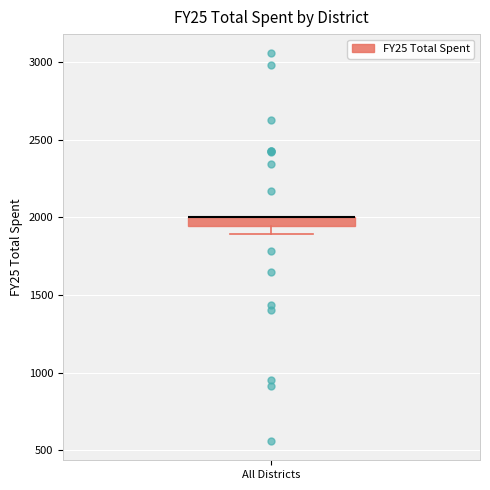

Where is the lower edge of the box for All Districts on the y-axis? The values are not printed on the chart, so give them approximately, as read against the axis.

1950